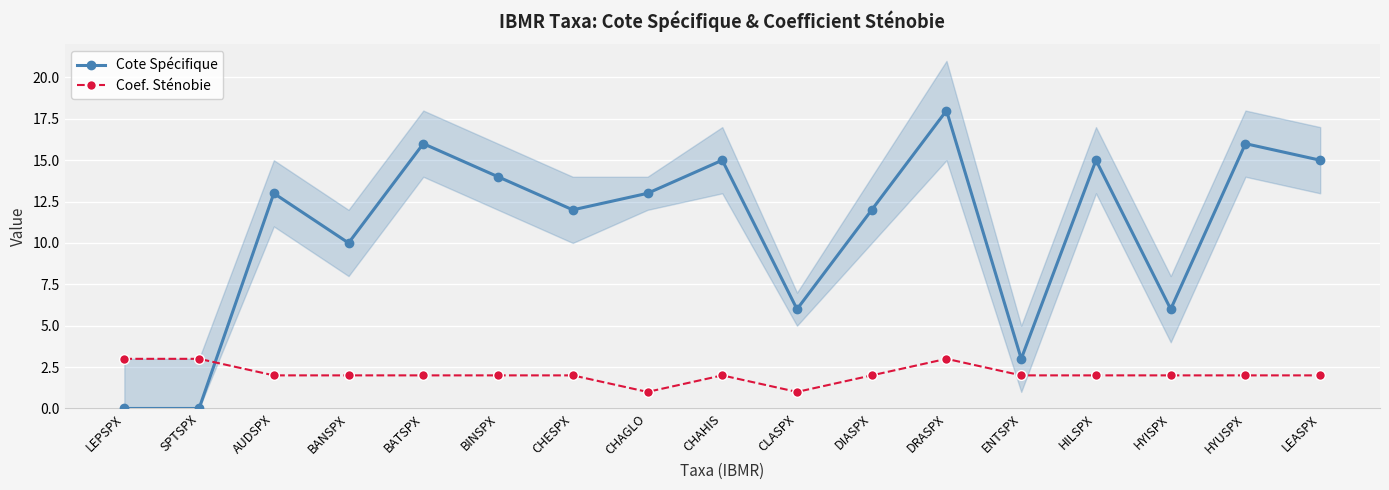

Is it true that Coef. Sténobie equals 1 at CHESPX?

False